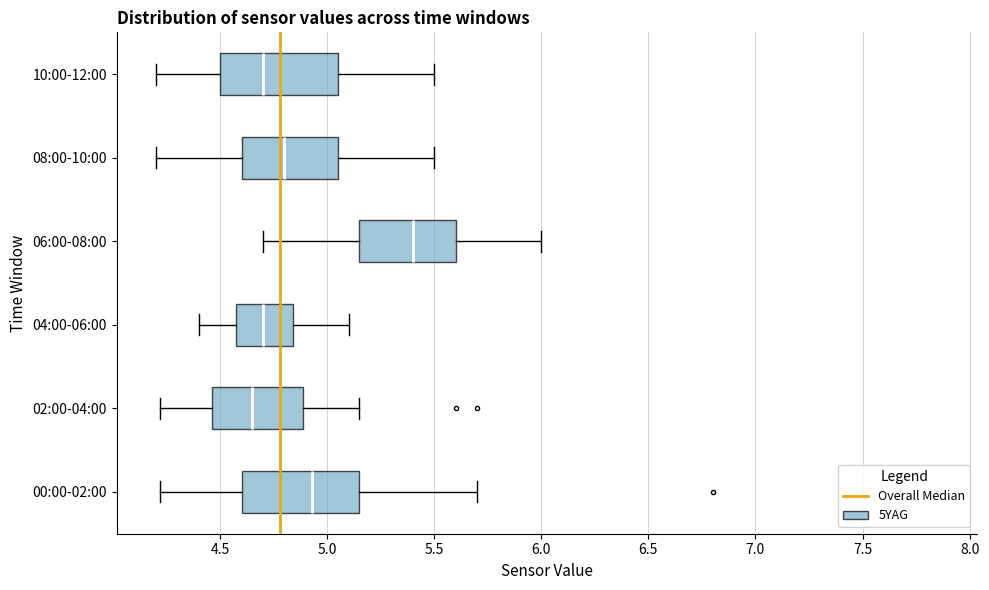

Where is the left edge of the box for 08:00-10:00 on the x-axis? The values are not printed on the chart, so give them approximately, as read against the axis.

4.60